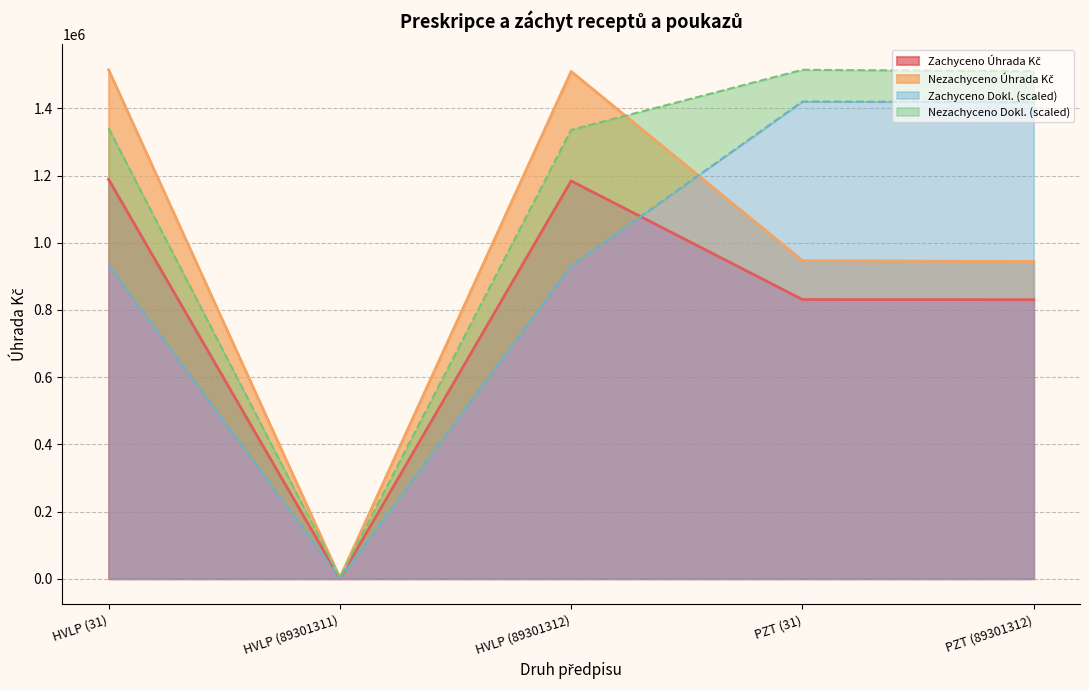

The Zachyceno Dokl. series shows 931480.7 at HVLP (89301312). True or false?

True